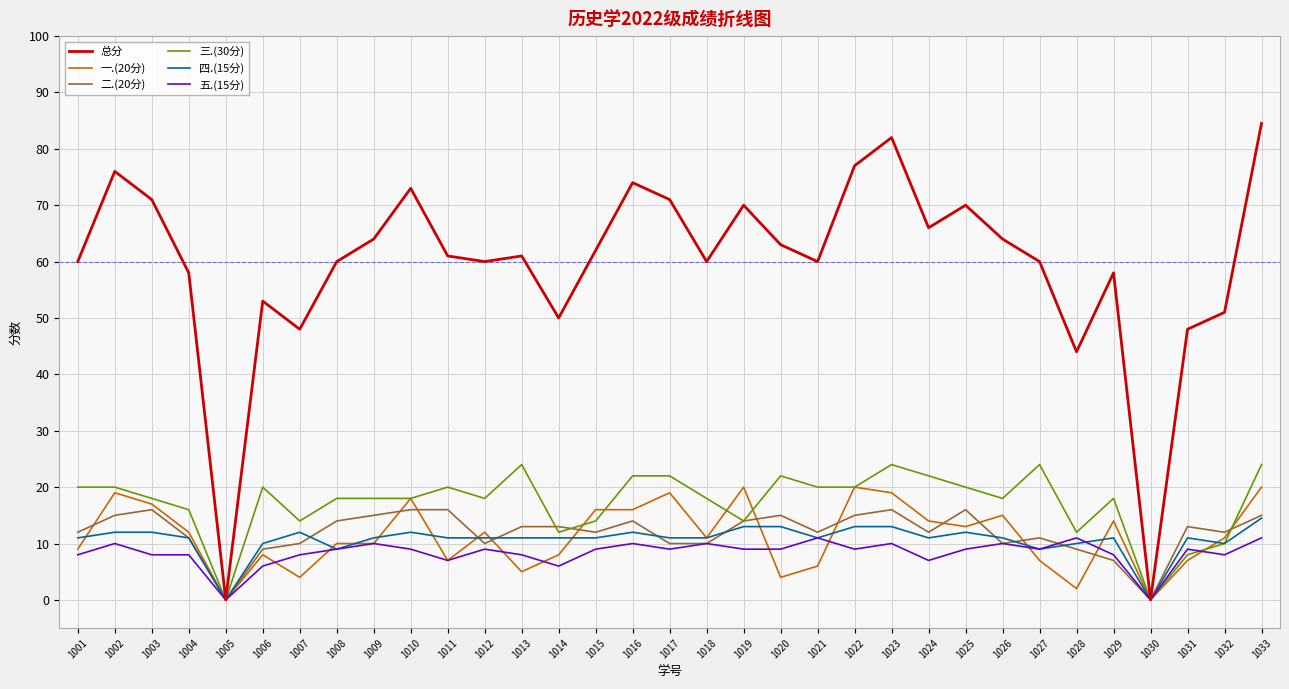

True or false: 总分 has a value of 18.9 at 1013.

False